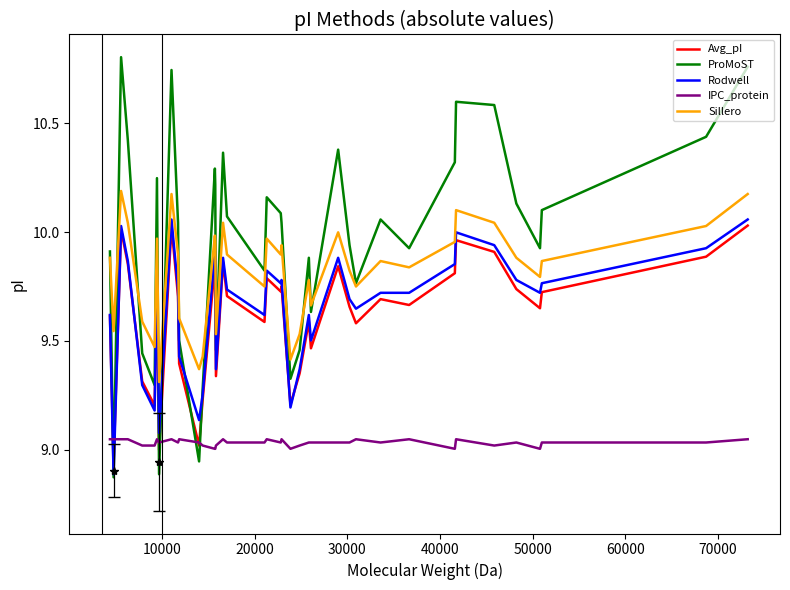

True or false: IPC_protein and Sillero intersect in this chart.

False